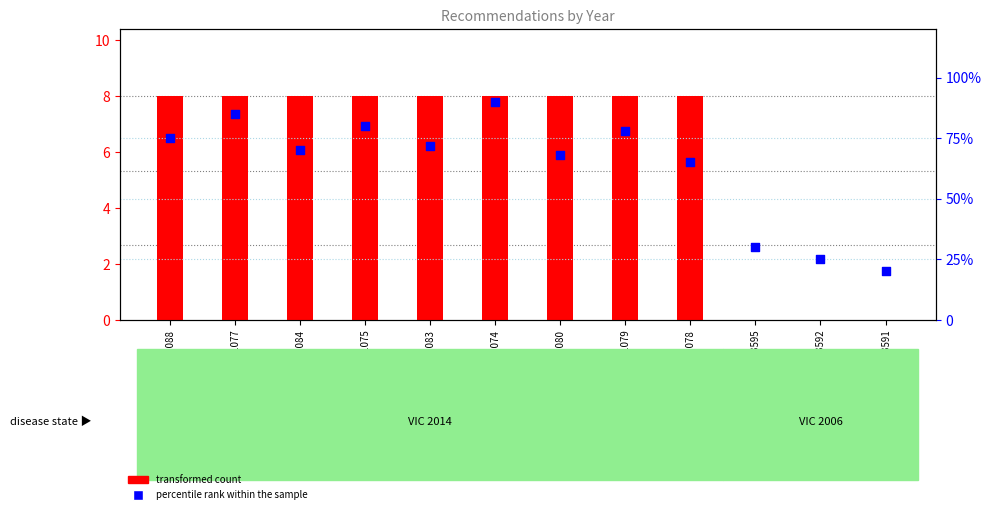

Which series has the largest total across all categories?

percentile rank within the sample